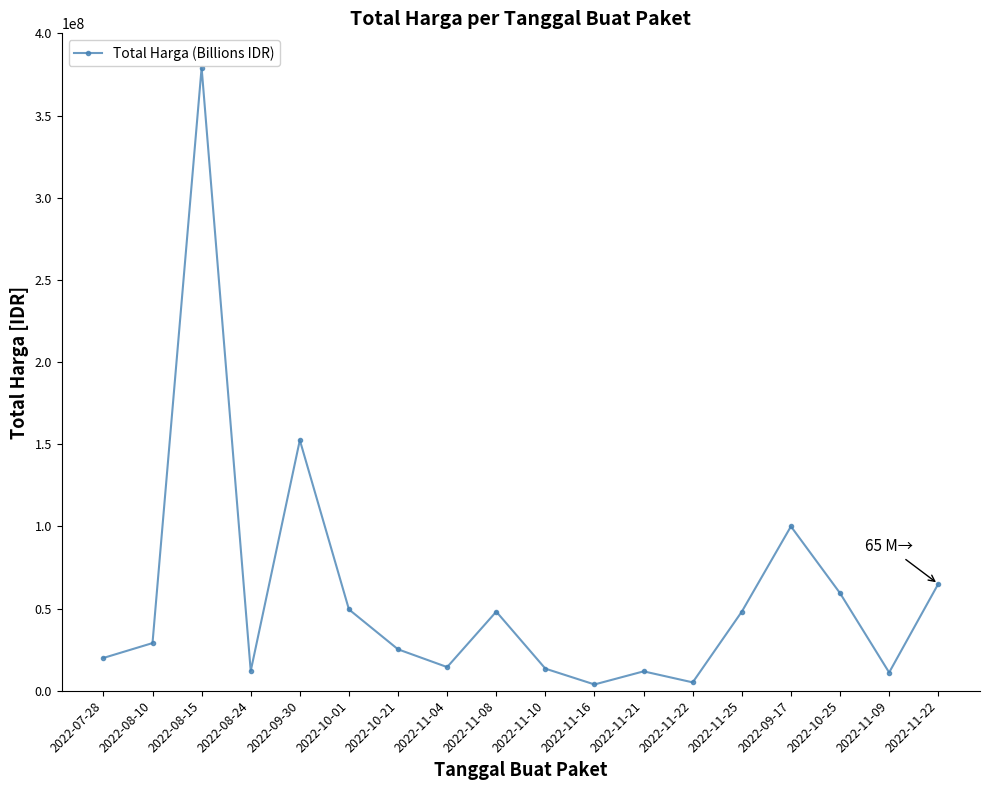

What is the maximum value shown in the chart?

379075000